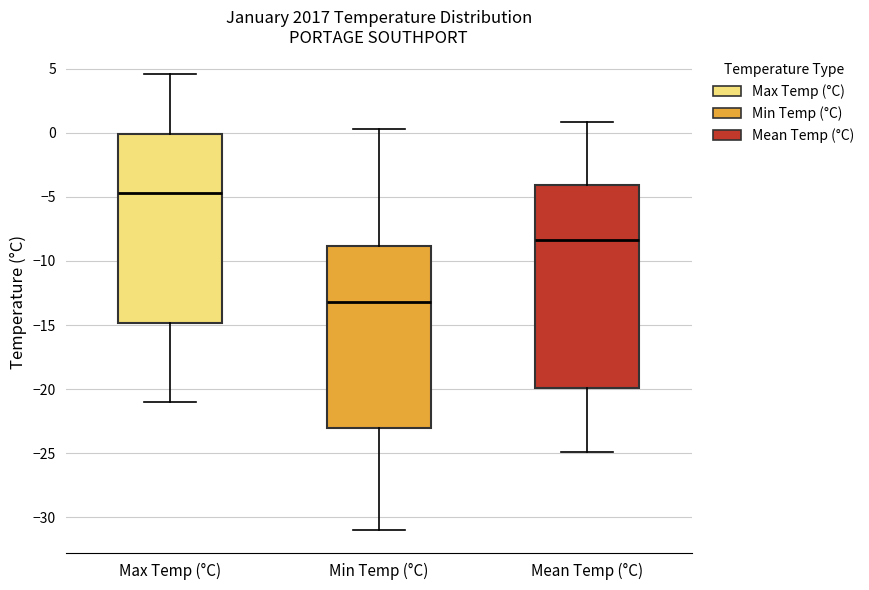

Comparing the boxes themselves (not the whiskers), which one is the tallest?

Mean Temp (°C)